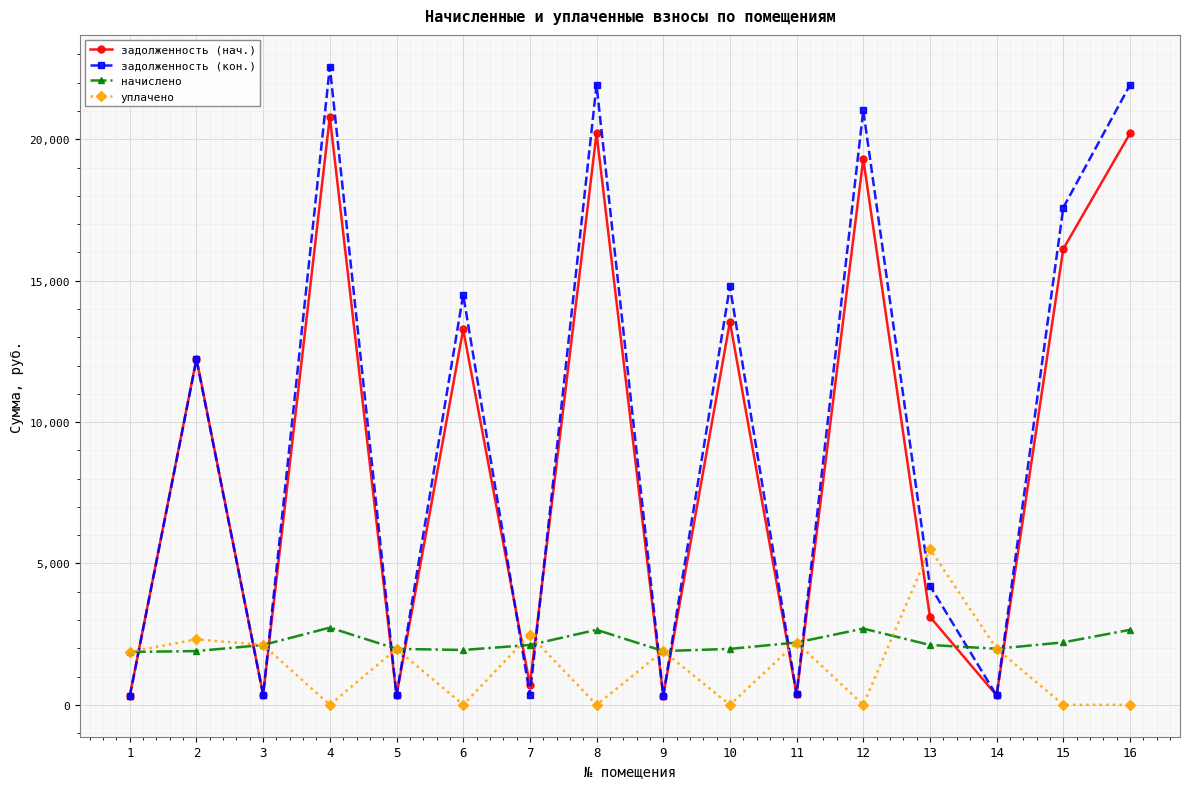

Which series has the largest range (max minus min)?

задолженность (кон.)